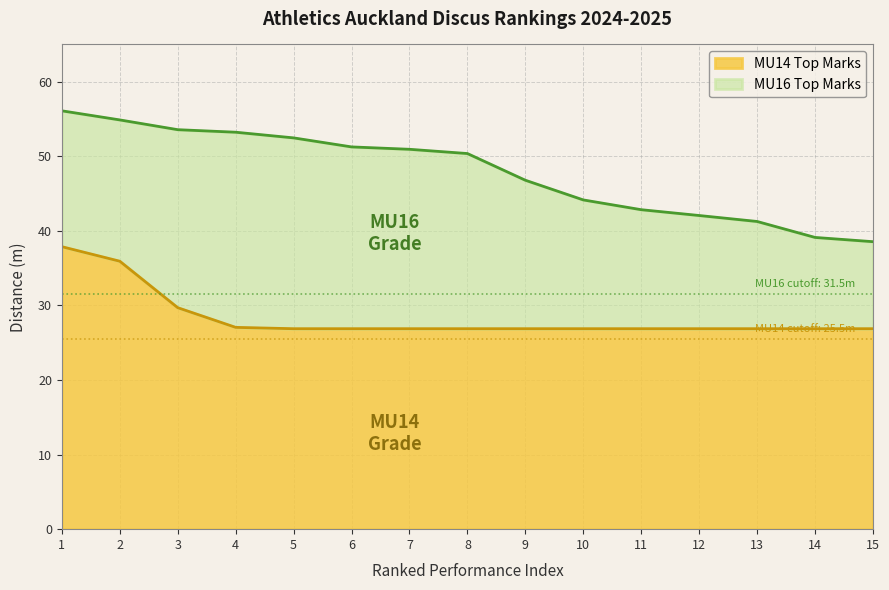

How many data points are less than 50?

7